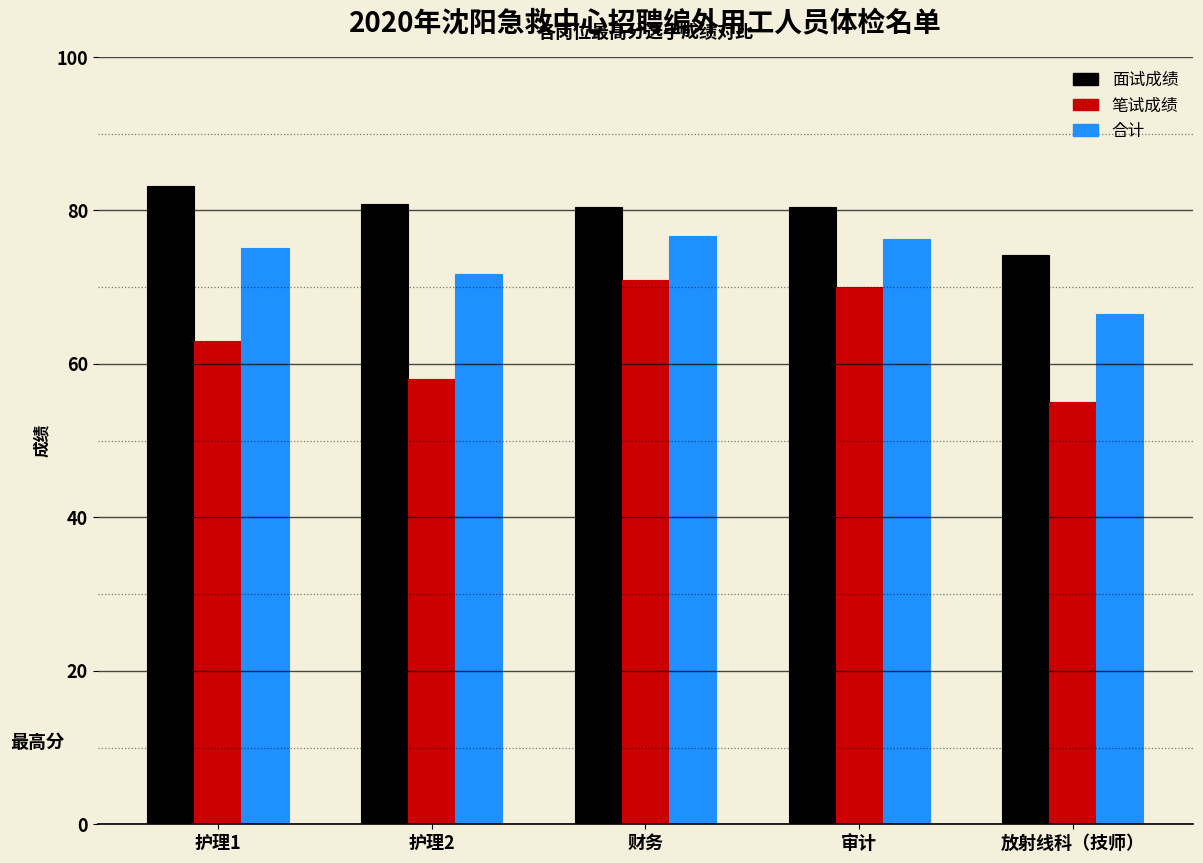

At which label does 面试成绩 reach its peak?

护理1